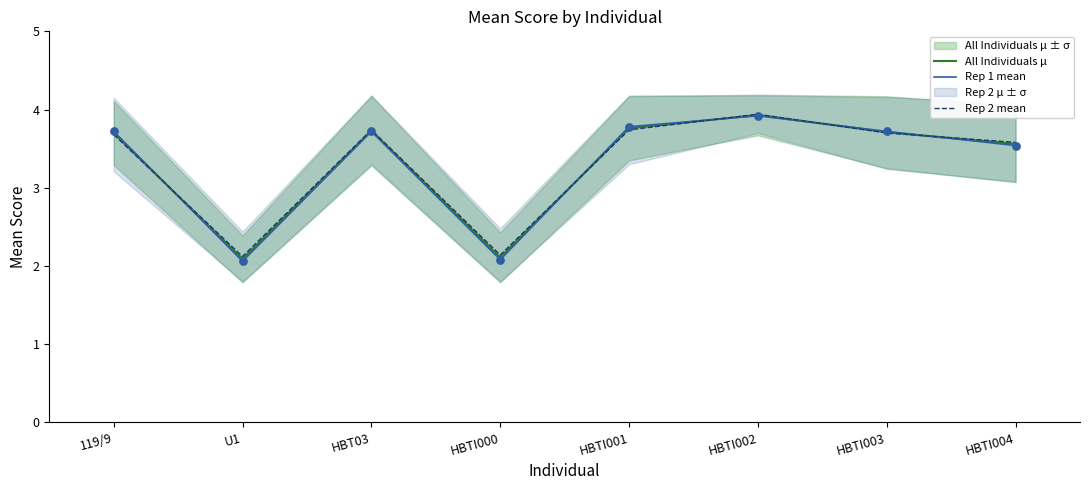

What is the total value across all series at 119/9?

11.1